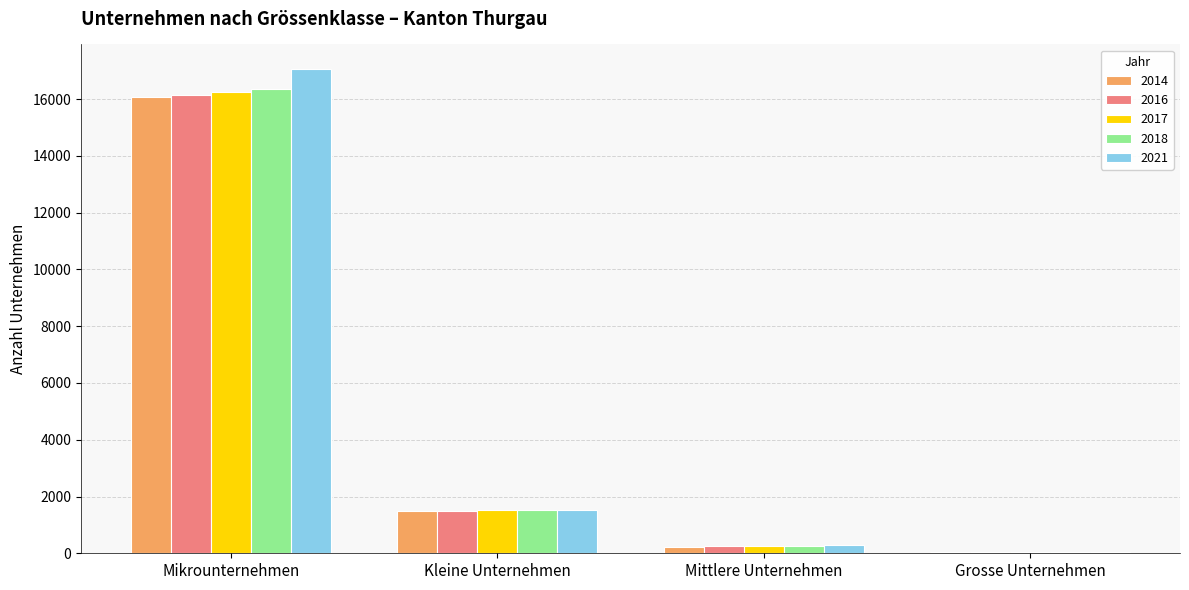

How many categories are shown in the chart?

4